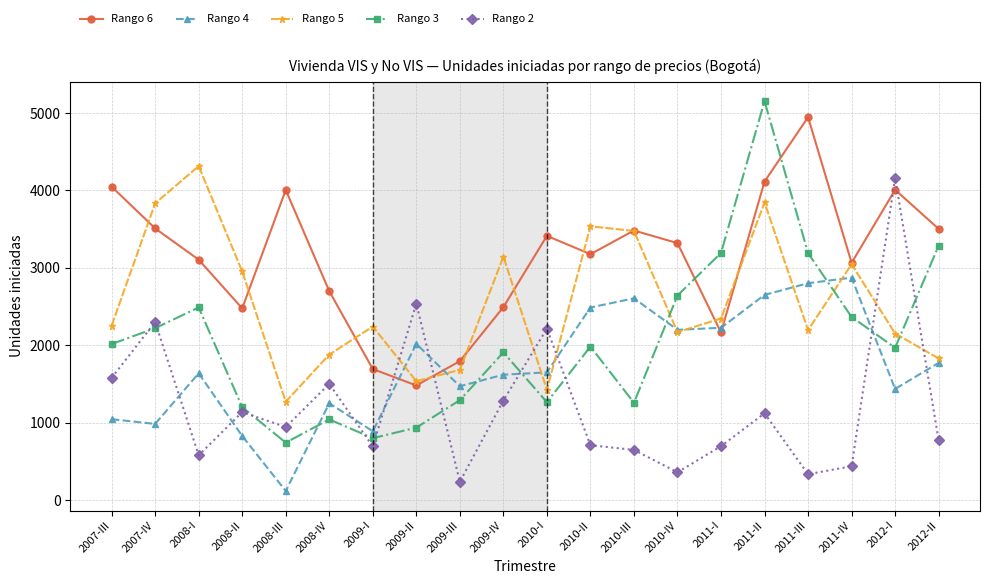

What is the sum of all Rango 4 values?

34568